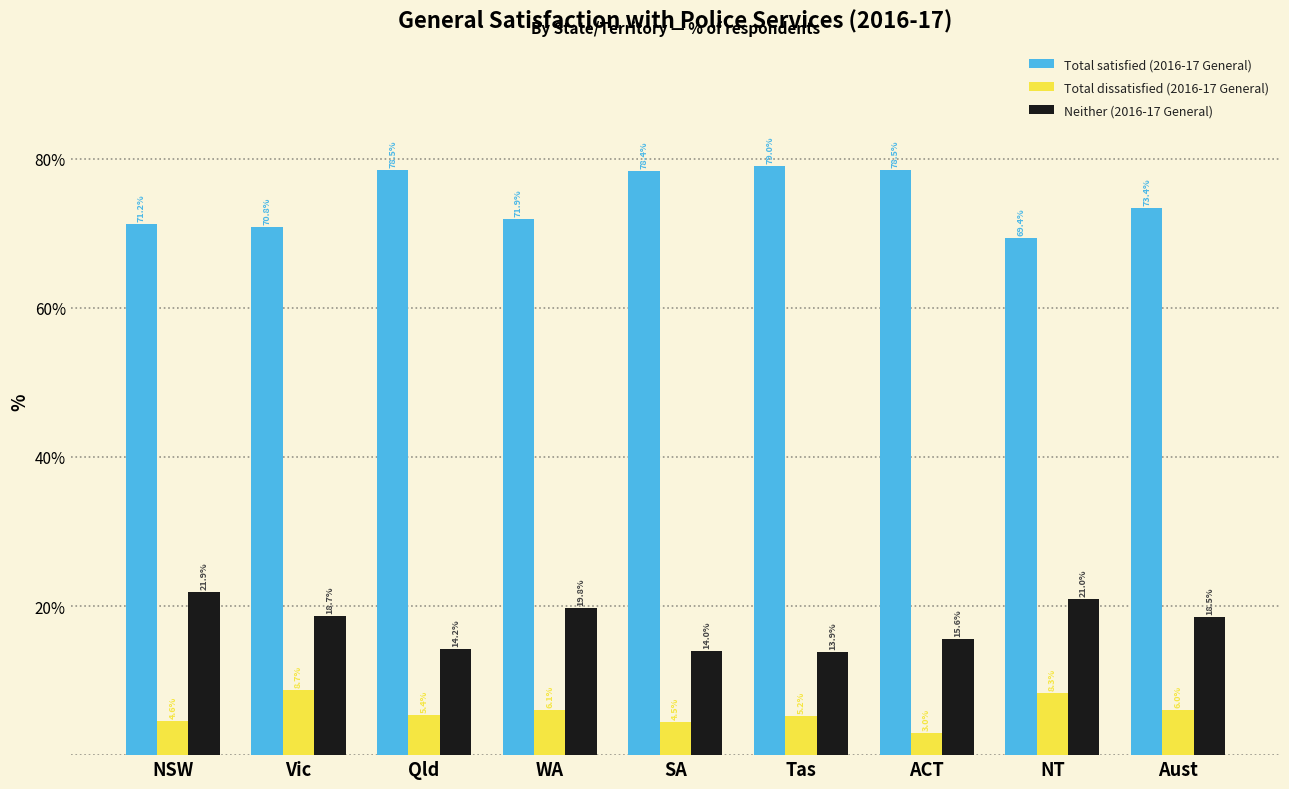

What is the value of the Neither (2016-17 General) bar at the 5th from the left?

14.0